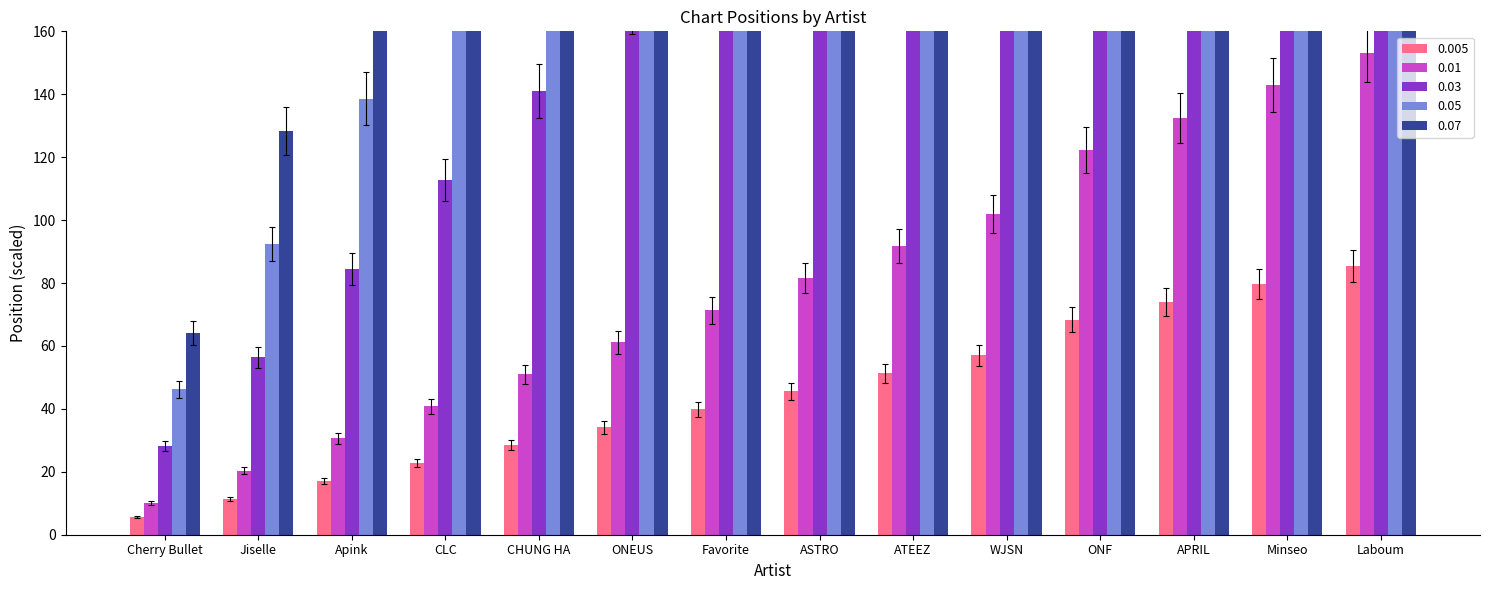

What is the difference between the values at Laboum and CLC?

66.5